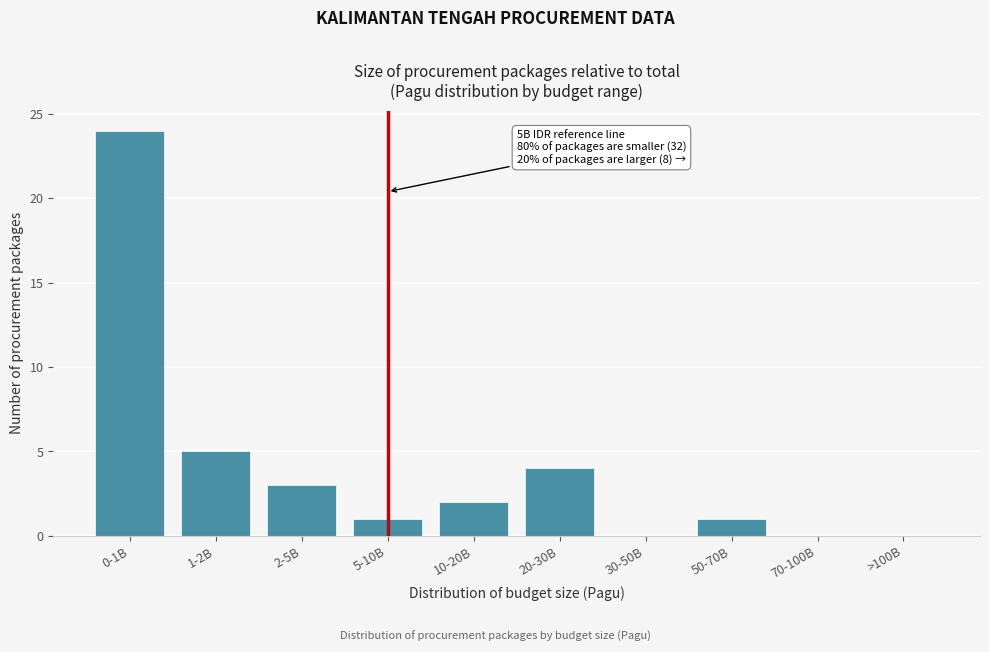

Reading left to right, list all the values displayed in this chart.

0-1B=24	1-2B=5	2-5B=3	5-10B=1	10-20B=2	20-30B=4	30-50B=0	50-70B=1	70-100B=0	>100B=0